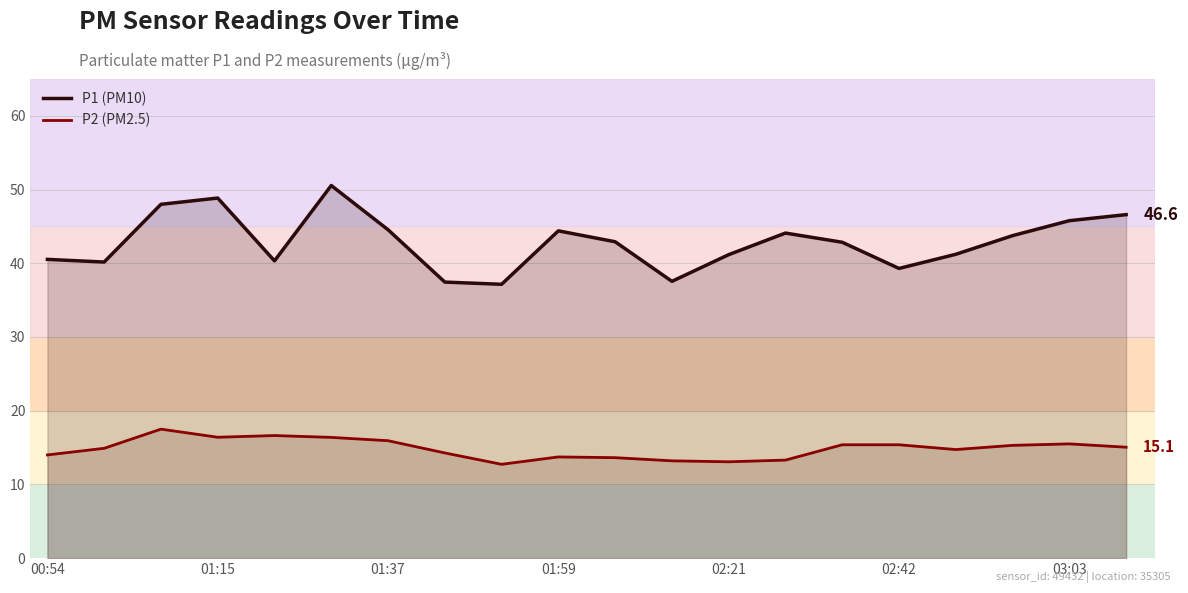

List the series in order of their overall mean, highest first.

P1 (PM10), P2 (PM2.5)